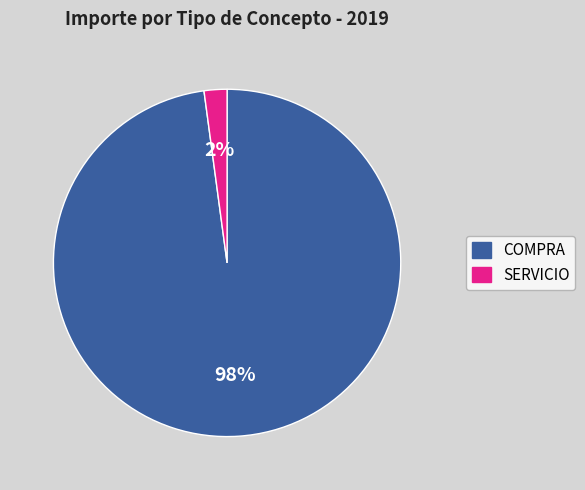

Is there any slice that represents more than half of the pie?

Yes